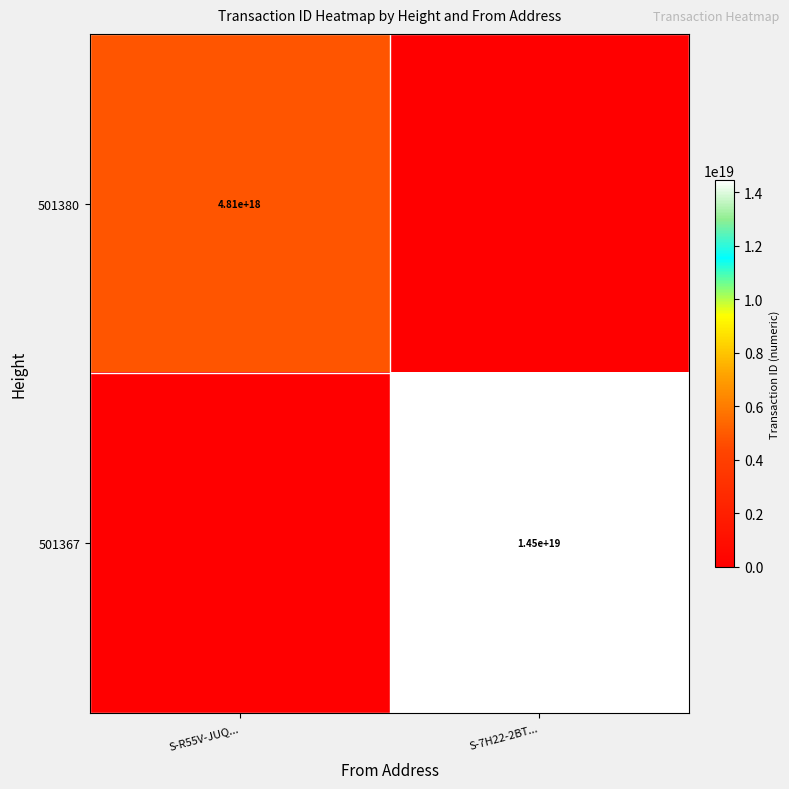

The value of 501367 at S-7H22-2BT... is 9888049243136808960. True or false?

False